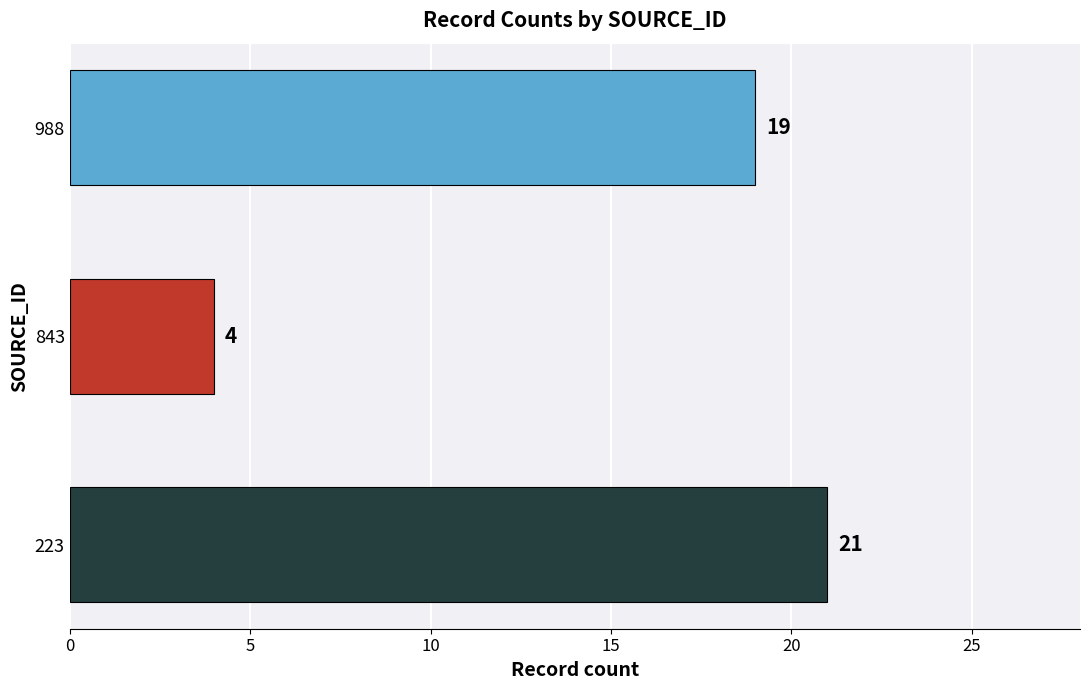

Rank the categories by value from highest to lowest.

223, 988, 843